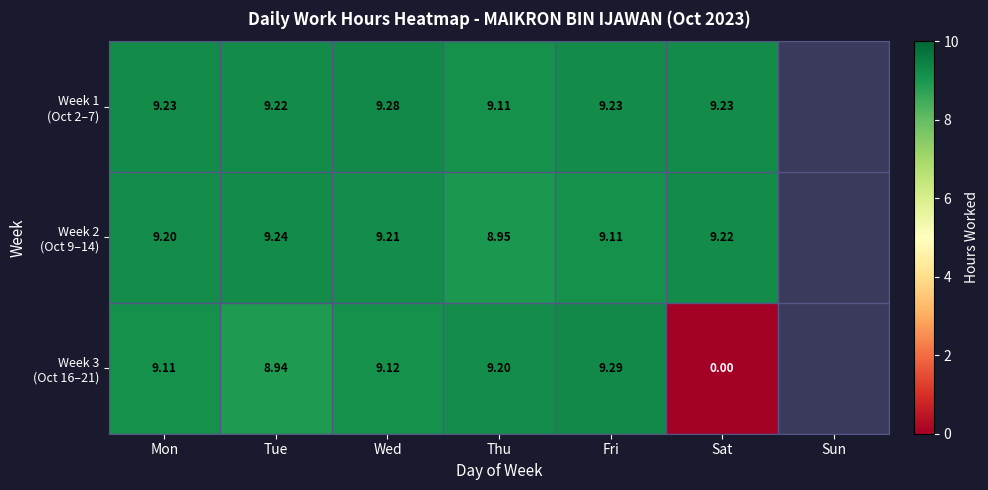

At which label does Week 1 (Oct 2–7) reach its minimum?

Thu